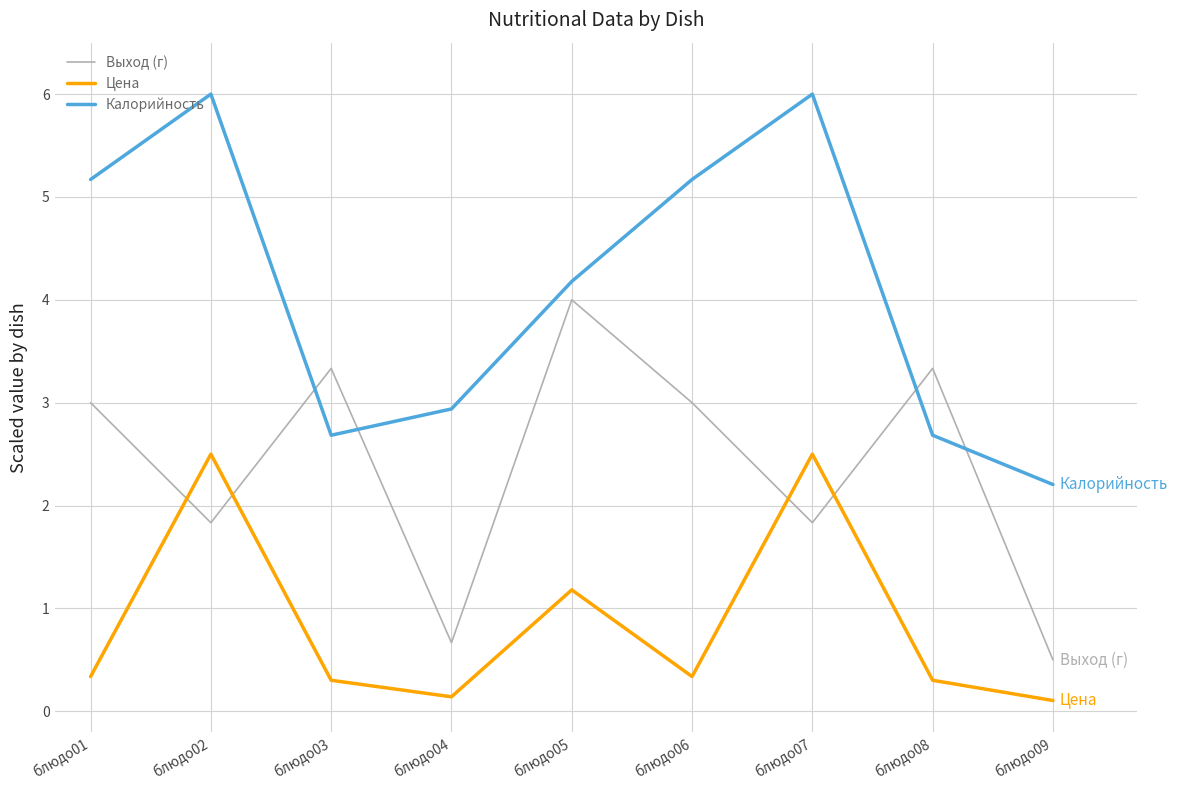

What is the difference between the maximum and minimum values in the Калорийность series?

3.8